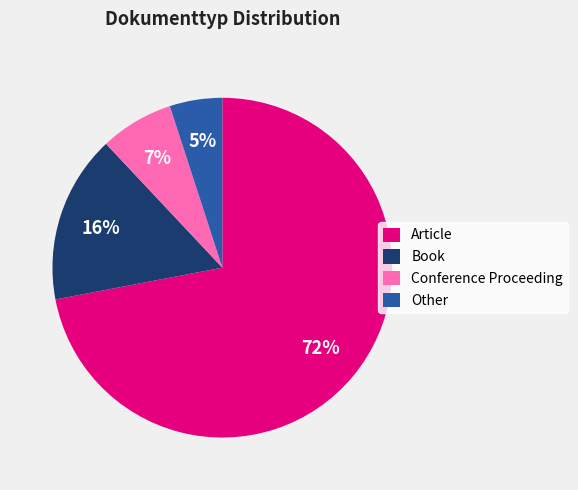

How many slices are in this pie chart?

4